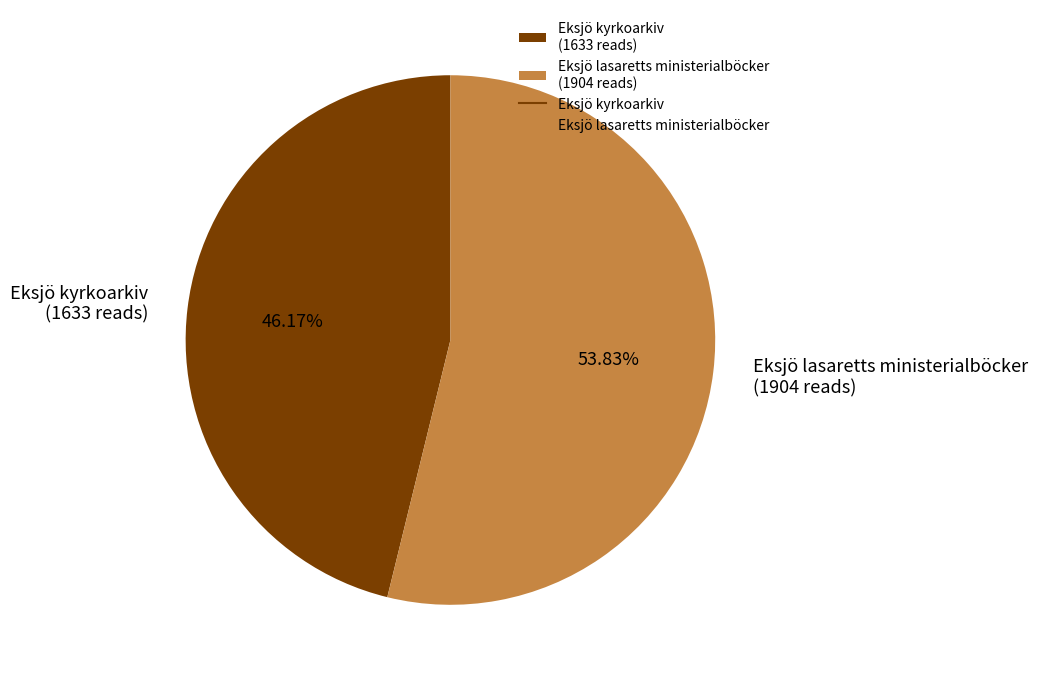

To the nearest percent, what is the difference between the largest and smallest slice percentages?

8%